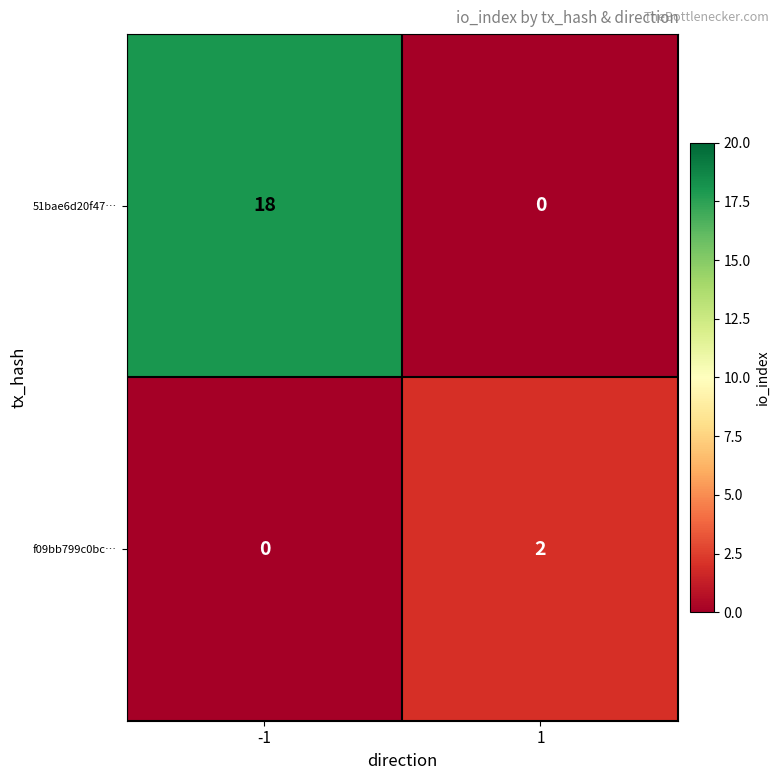

How many data points does each series have?

2